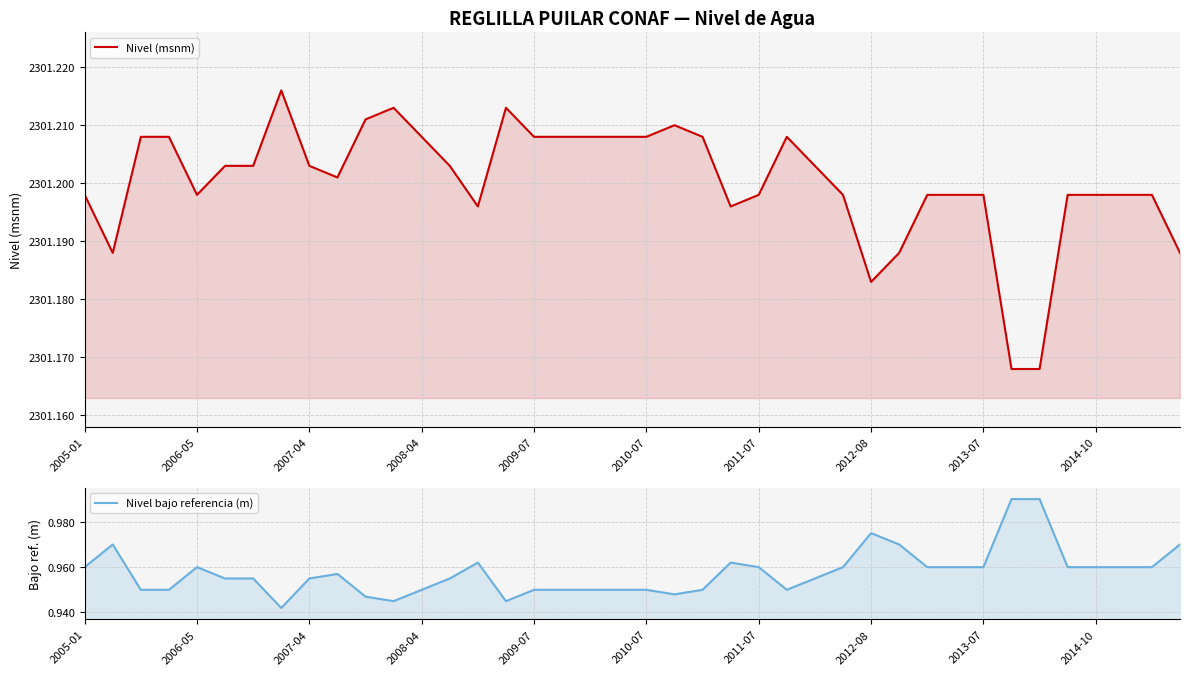

True or false: Nivel bajo referencia (m) and Nivel (msnm) cross at least once.

False